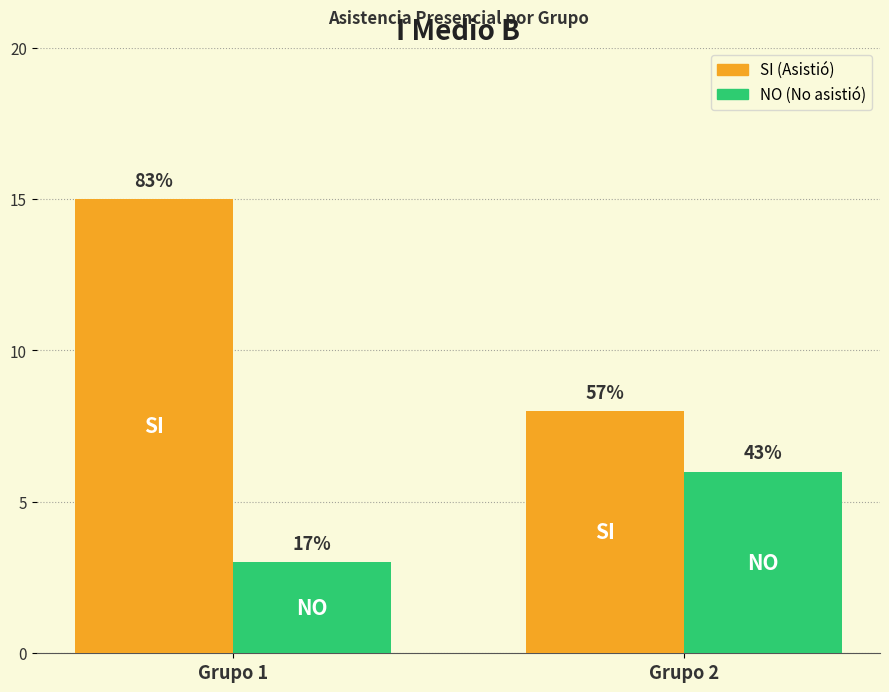

Is it true that NO equals 9 at Grupo 2?

False